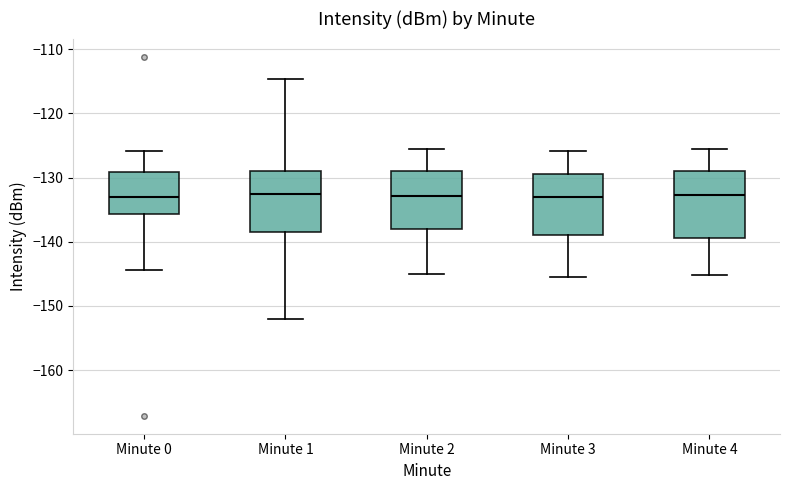

Reading left to right, read every box against the y-axis: the position of its median line, the range the box covers, and the ends of its whiskers. The values are not printed on the chart, so give them approximately, as read against the axis.

Minute 0: median -133, box -136 to -129, whiskers -144 to -126
Minute 1: median -133, box -138 to -129, whiskers -152 to -115
Minute 2: median -133, box -138 to -129, whiskers -145 to -126
Minute 3: median -133, box -139 to -129, whiskers -145 to -126
Minute 4: median -133, box -139 to -129, whiskers -145 to -125